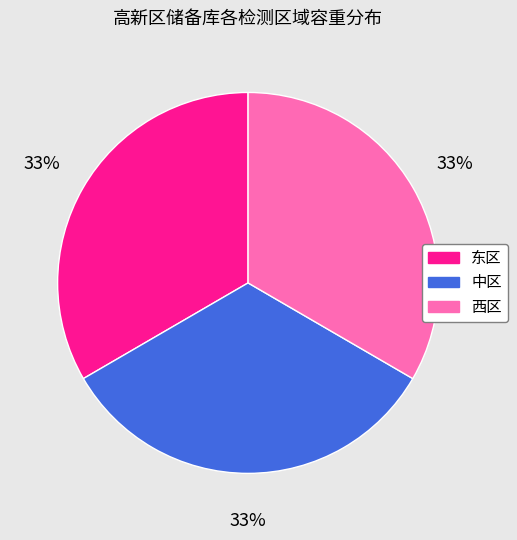

Is 东区 the majority of the pie?

No